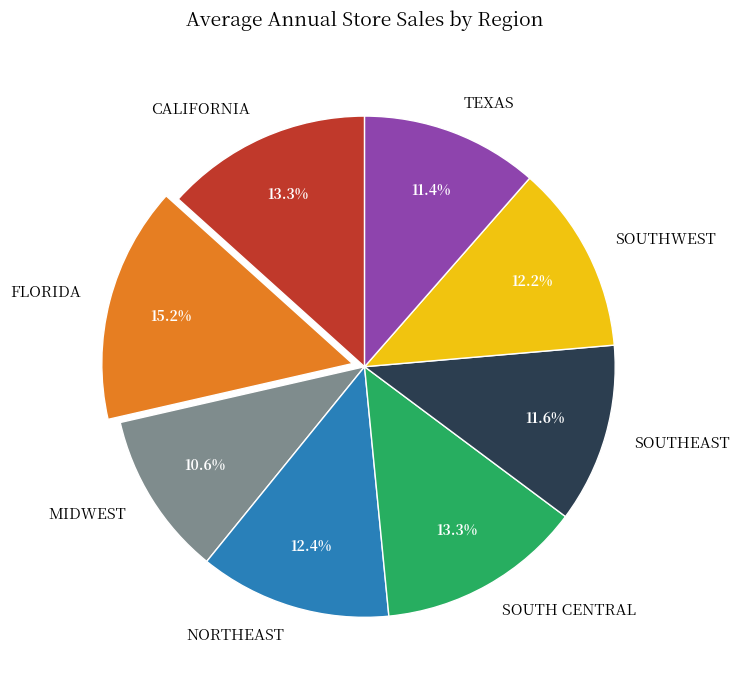

Count the number of slices in the pie.

8